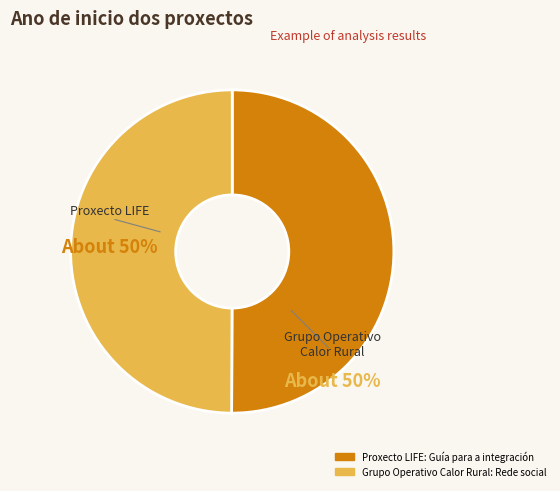

Is the sum of Grupo Operativo Calor Rural: Rede social and Proxecto LIFE: Guía para a integración greater than half?

Yes